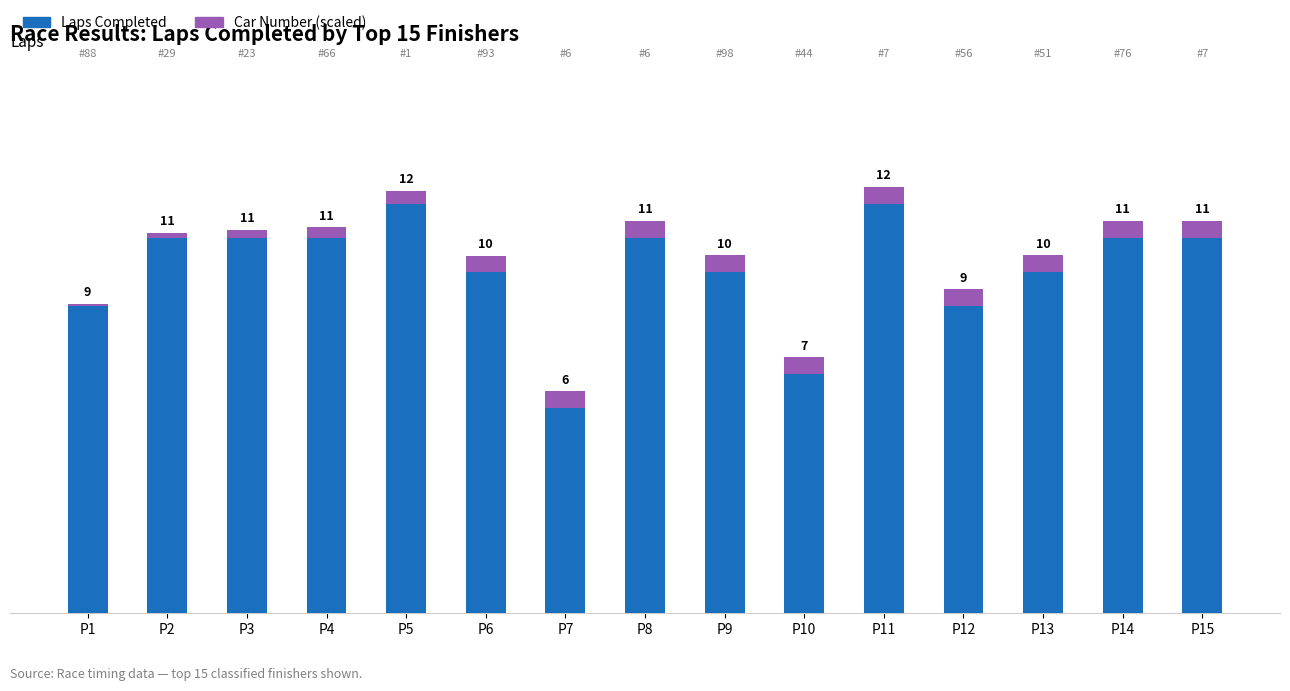

What is the minimum value for Laps Completed?

6.0